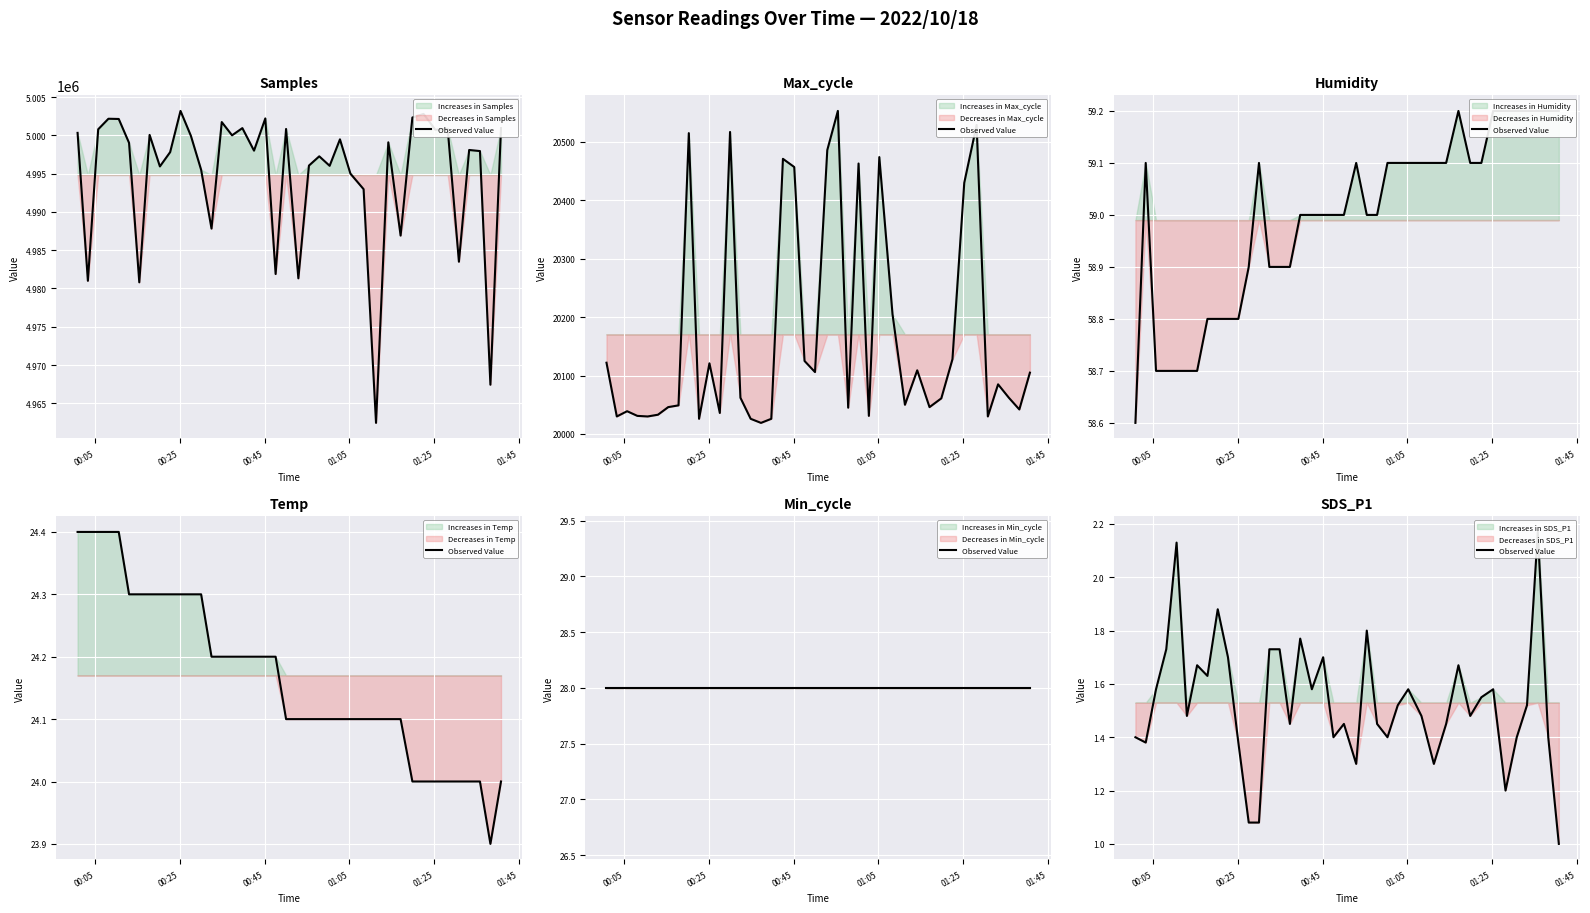

How many interior local peaks (higher than both neighbors) does the data have?

11